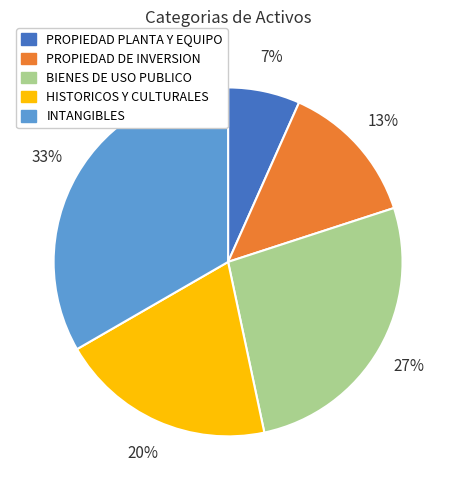

Approximately how many times larger is the value at HISTORICOS Y CULTURALES compared to INTANGIBLES?

0.6